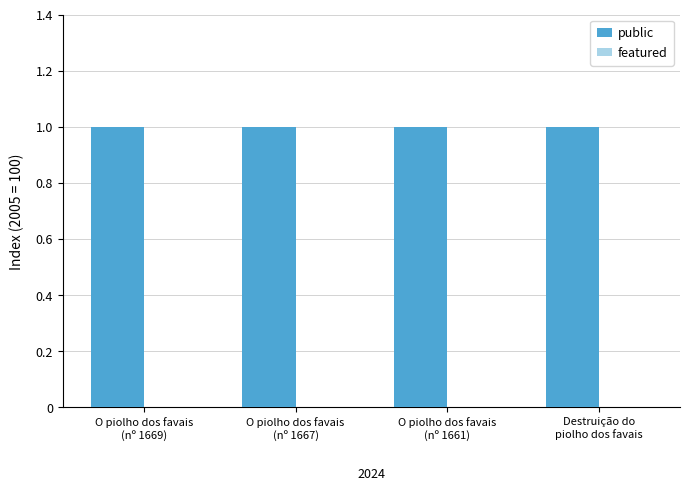

Which series changed the most between O piolho dos favais
(nº 1661) and Destruição do
piolho dos favais?

public